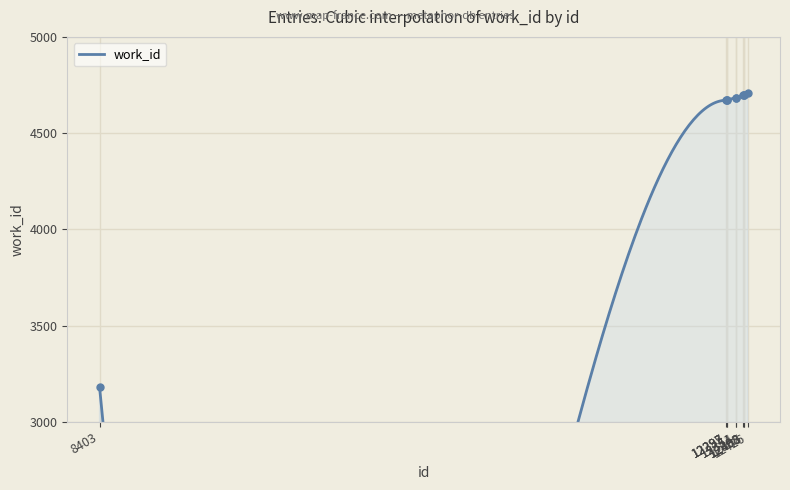

Which has a higher value, 12295 or 12405?

12405